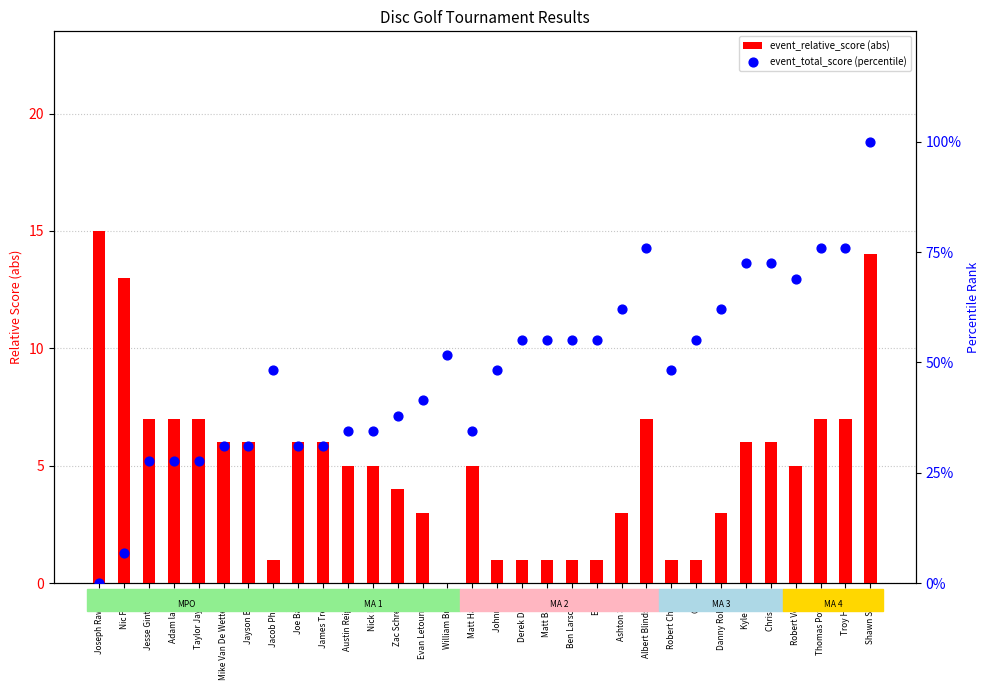

Which series contains the lowest Y value?

event_relative_score (abs)